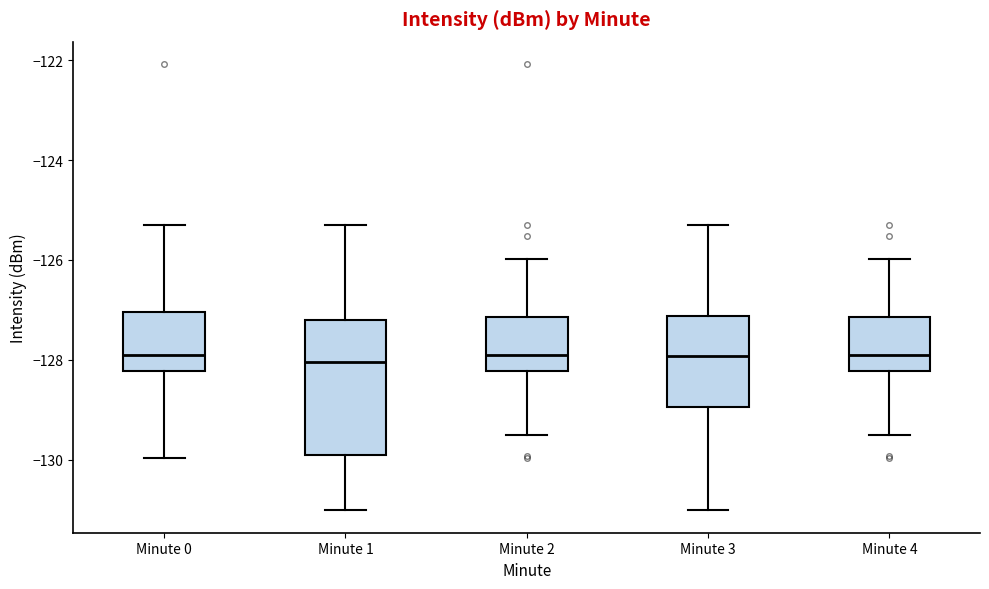

Where does the median line of the box for Minute 4 sit on the y-axis? The values are not printed on the chart, so give them approximately, as read against the axis.

-127.8